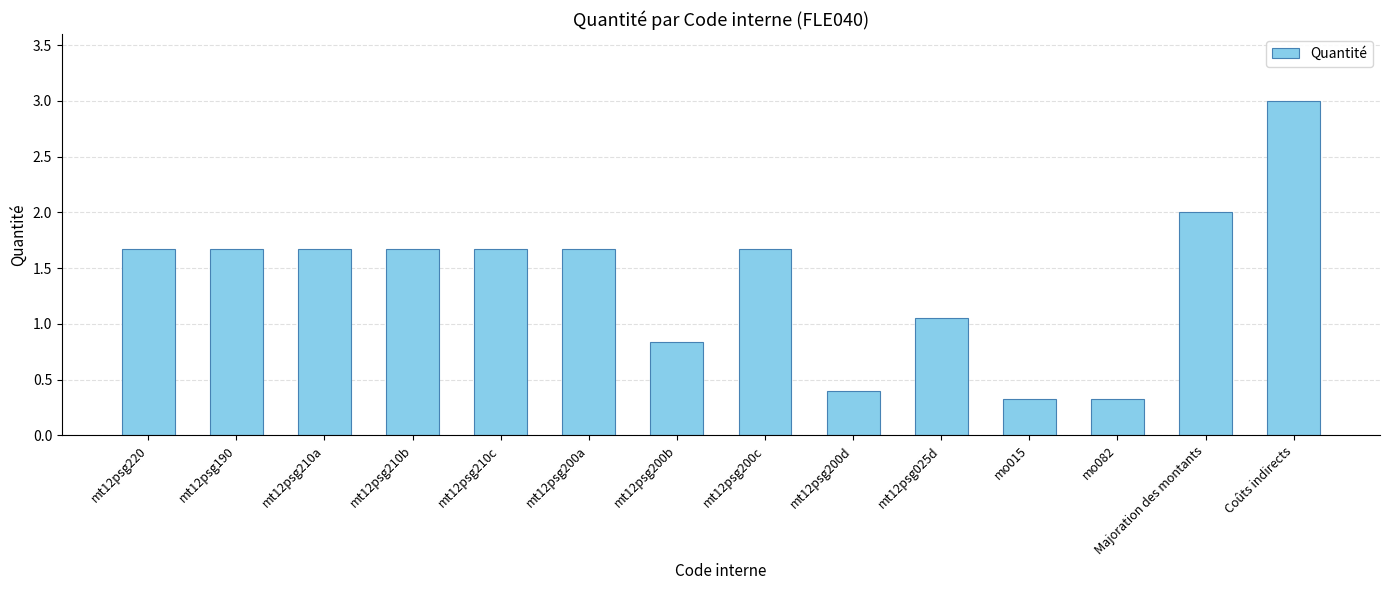

What is the label of the 11th bar from the left?

mo015